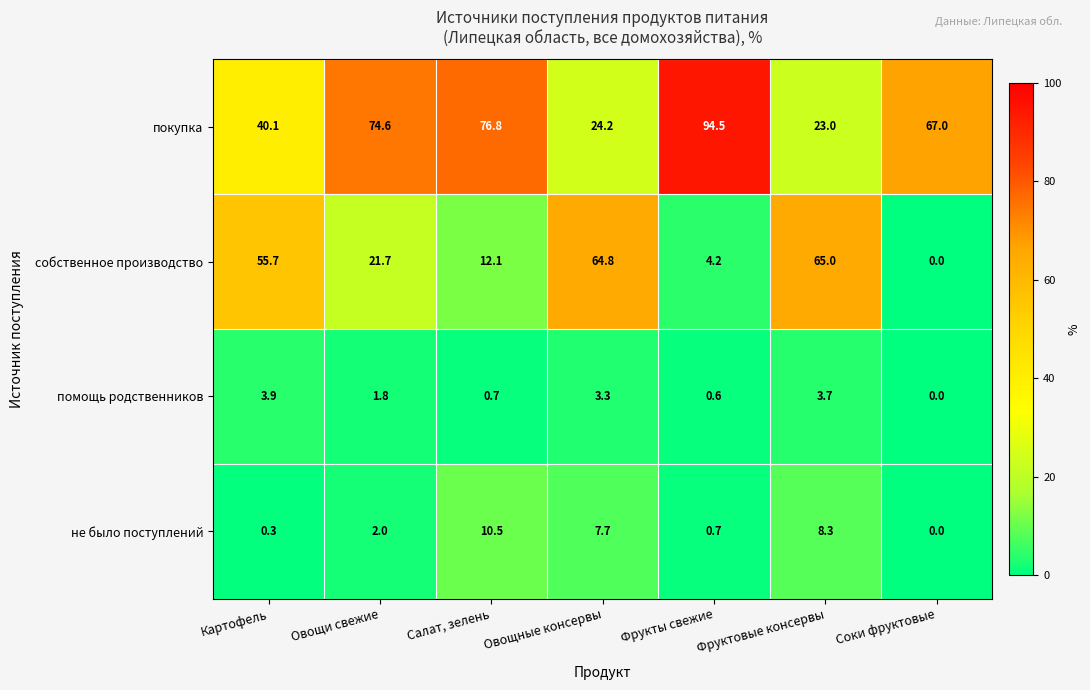

Where does the покупка series first go above 67?

Овощи свежие